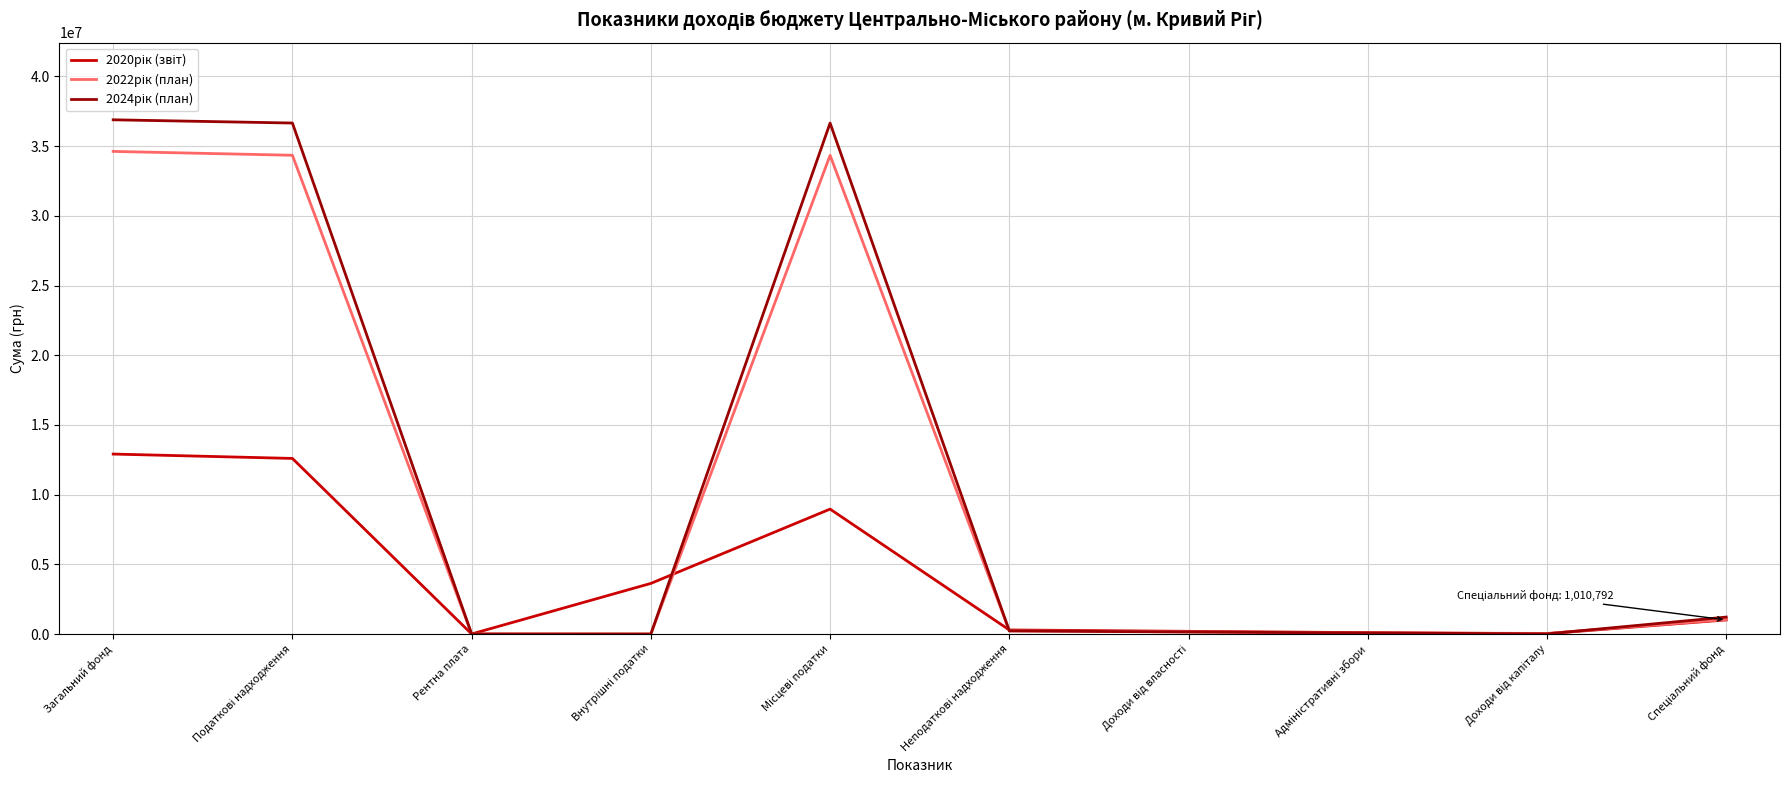

What is the greatest value displayed?

36886200